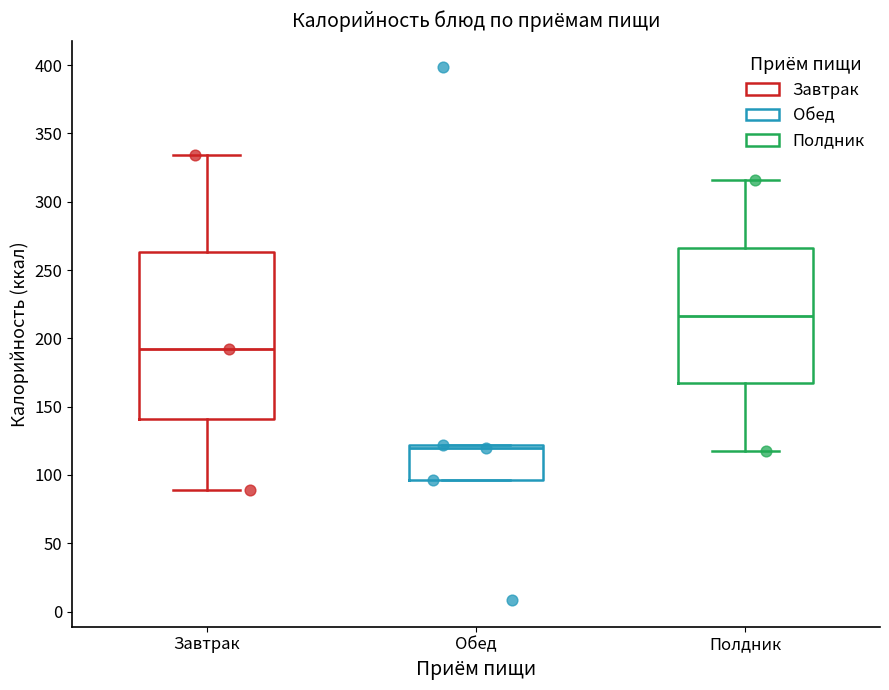

Comparing the boxes themselves (not the whiskers), which one is the tallest?

Завтрак